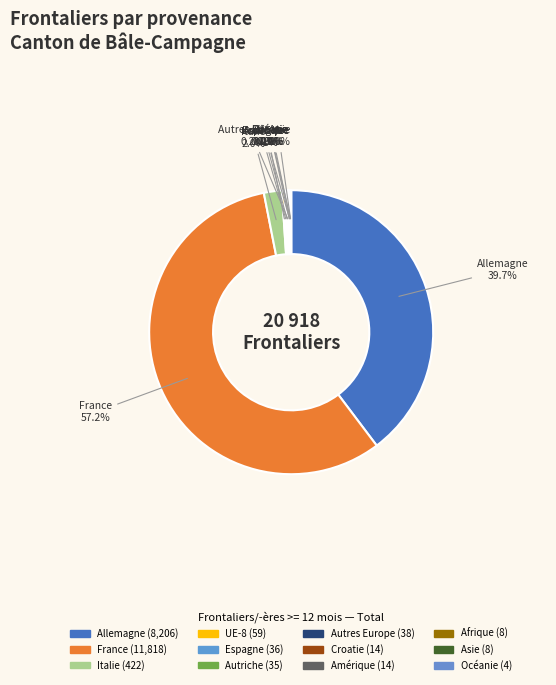

What is the smallest slice in the pie chart?

Océanie